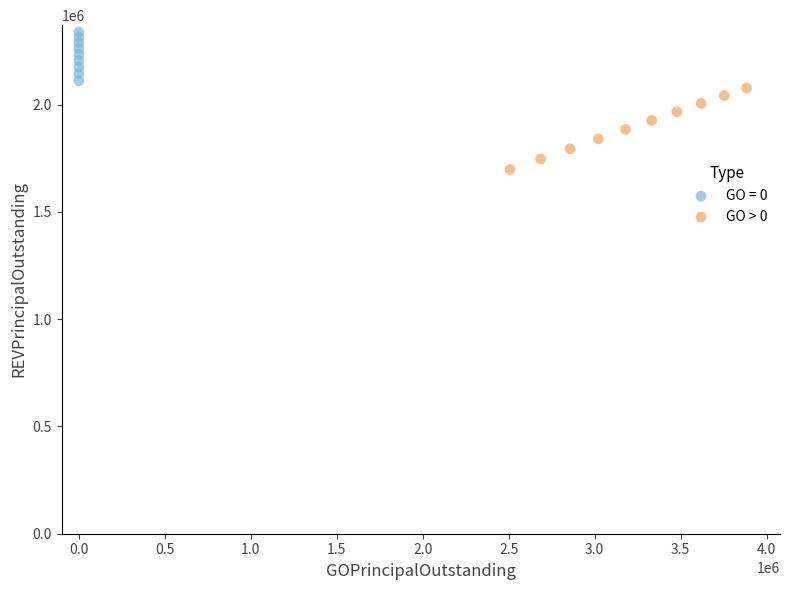

Which series has the largest Y range (max minus min)?

GO > 0